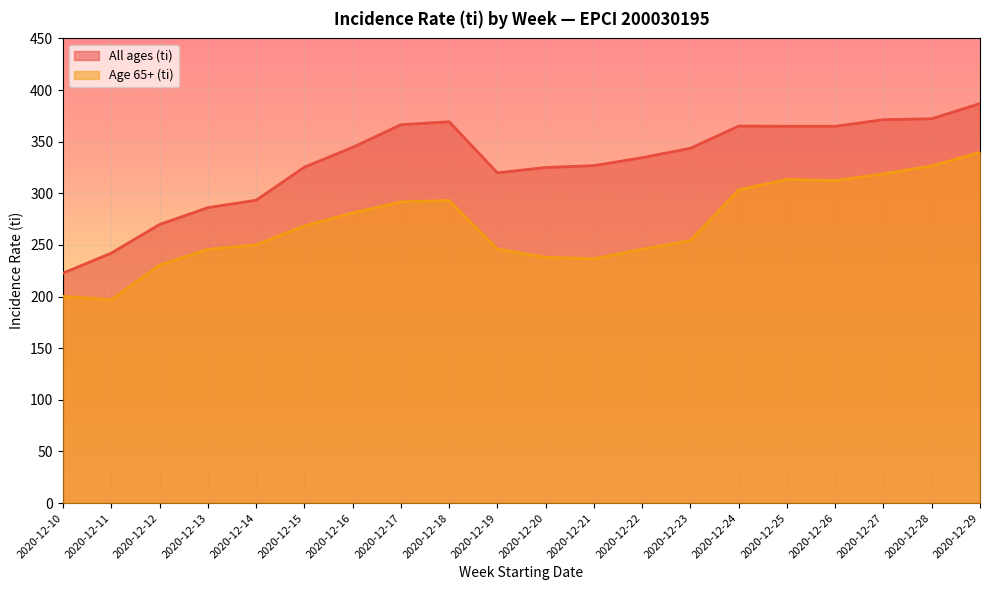

How many lines are shown in the chart?

2